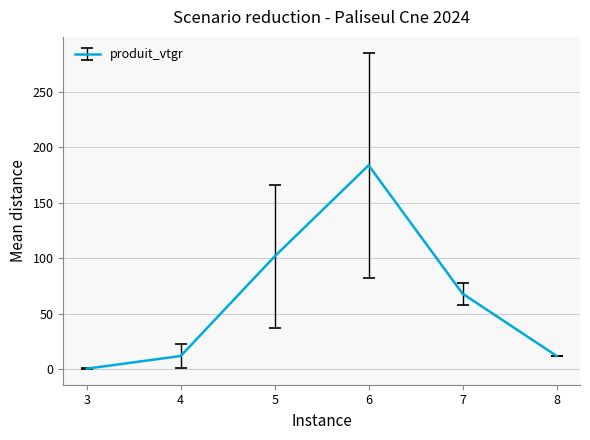

What is the difference between the maximum and second lowest values?

171.6